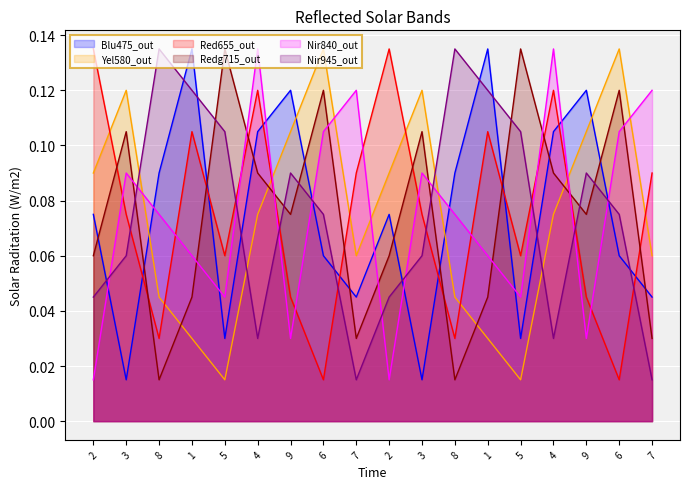

How many lines are shown in the chart?

6